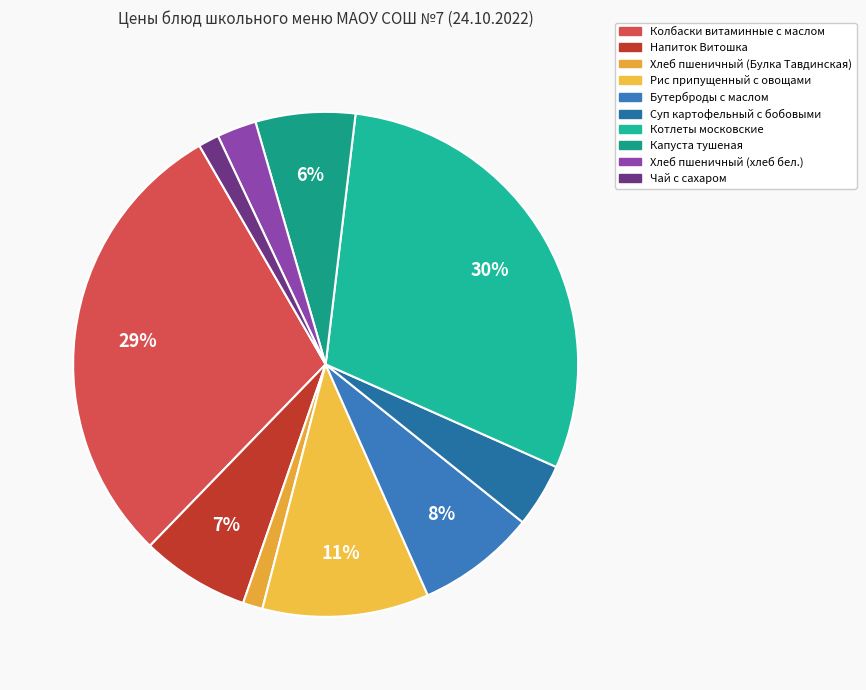

How many segments does this pie chart have?

10